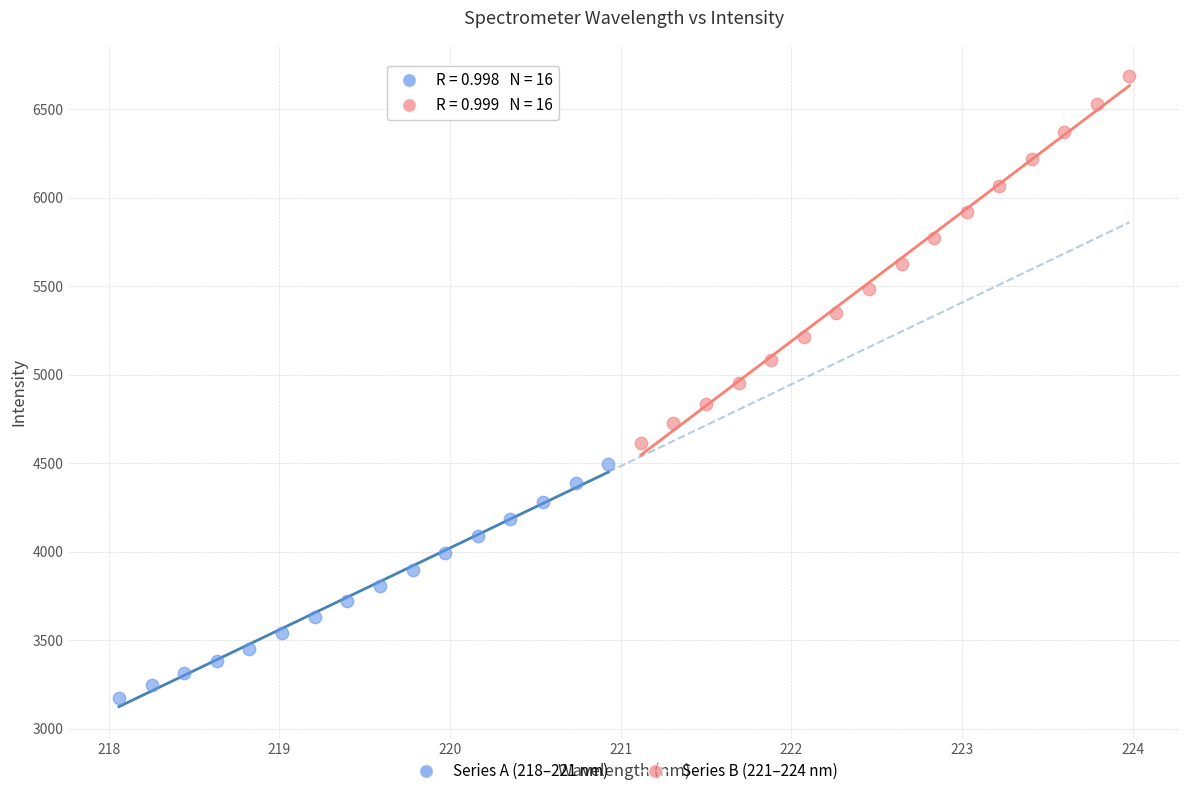

What are all the series names shown in the legend?

Series A (218–221 nm), Series B (221–224 nm)